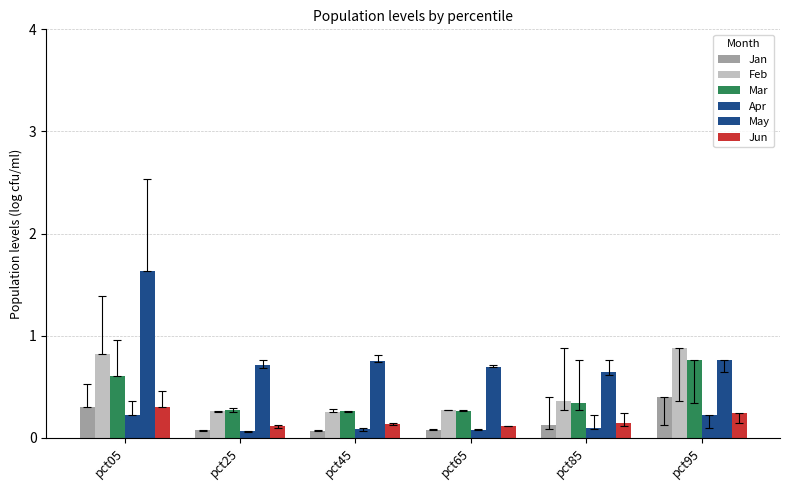

Rank the series by their maximum value, from lowest to highest.

Apr, Jun, Jan, Mar, Feb, May